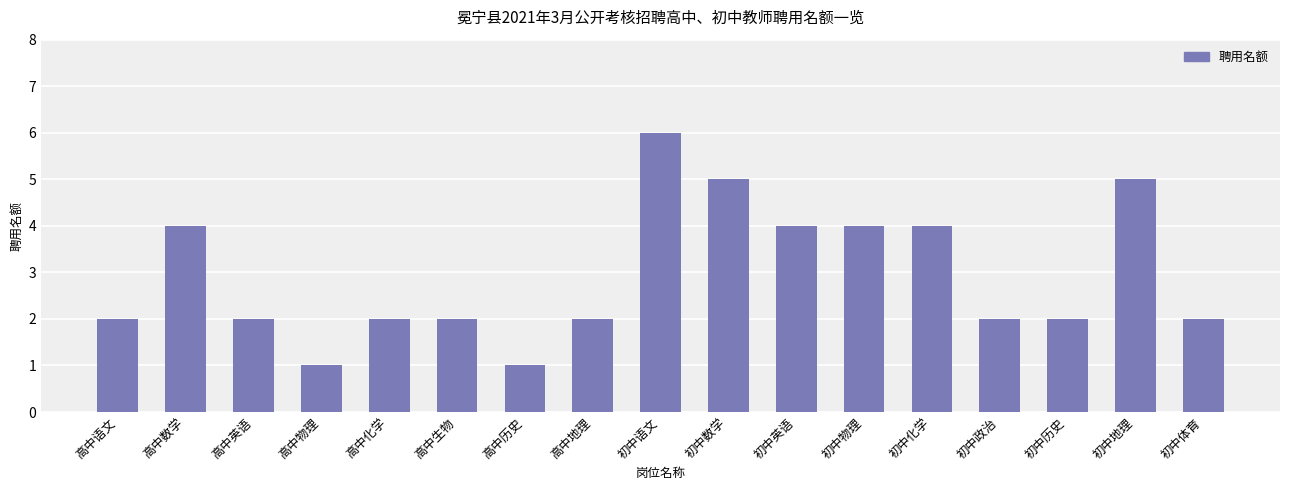

Which label corresponds to the largest value in the chart?

初中语文